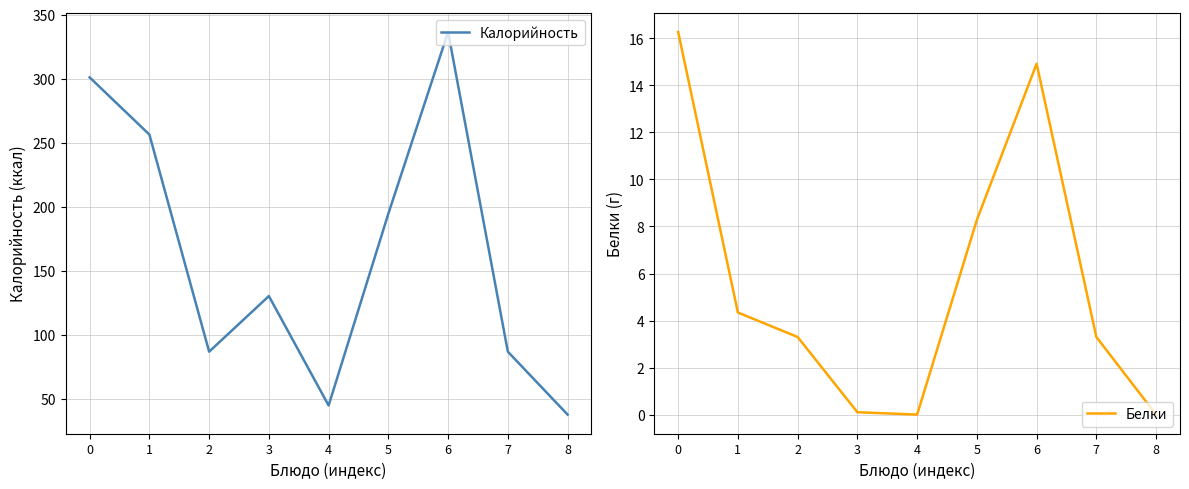

What are all the series names shown in the legend?

Калорийность, Белки